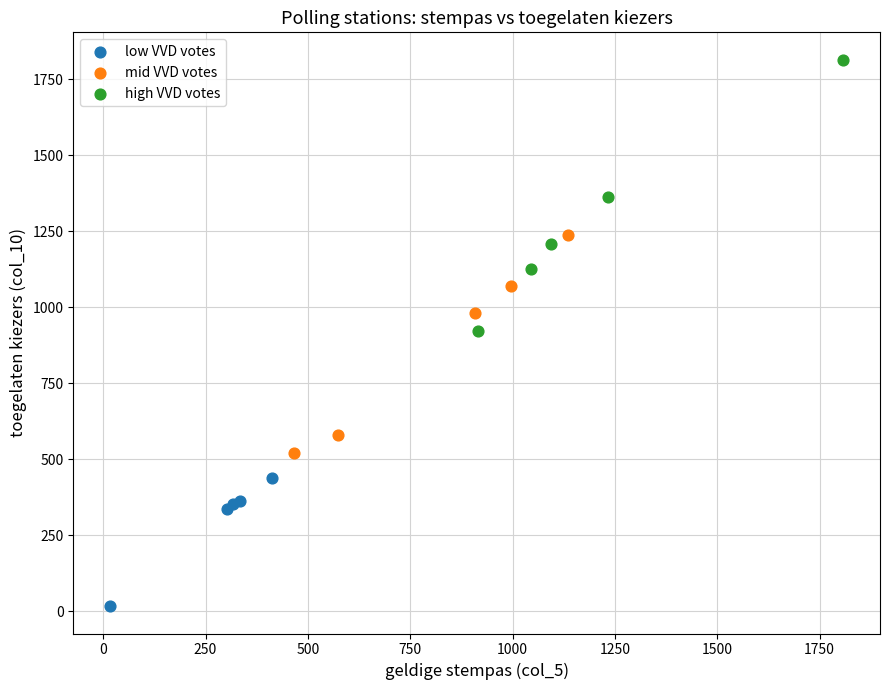

Which series contains the lowest Y value?

low VVD votes